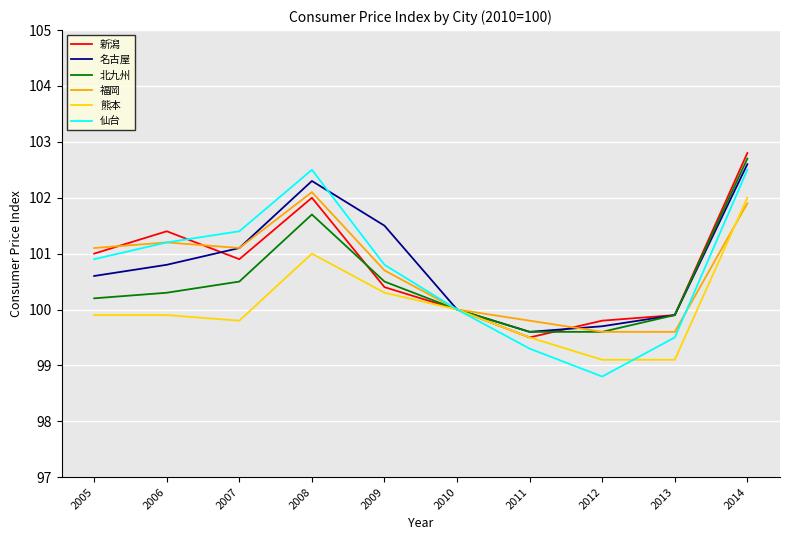

Where do 新潟 and 名古屋 first cross each other?

2006 and 2007